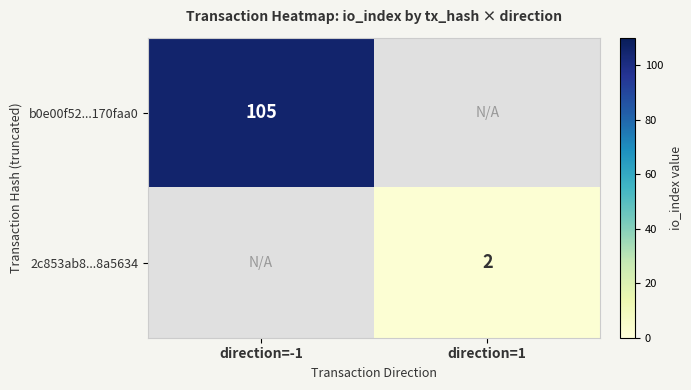

Is it true that b0e00f52...170faa0 equals 105 at direction=-1?

True